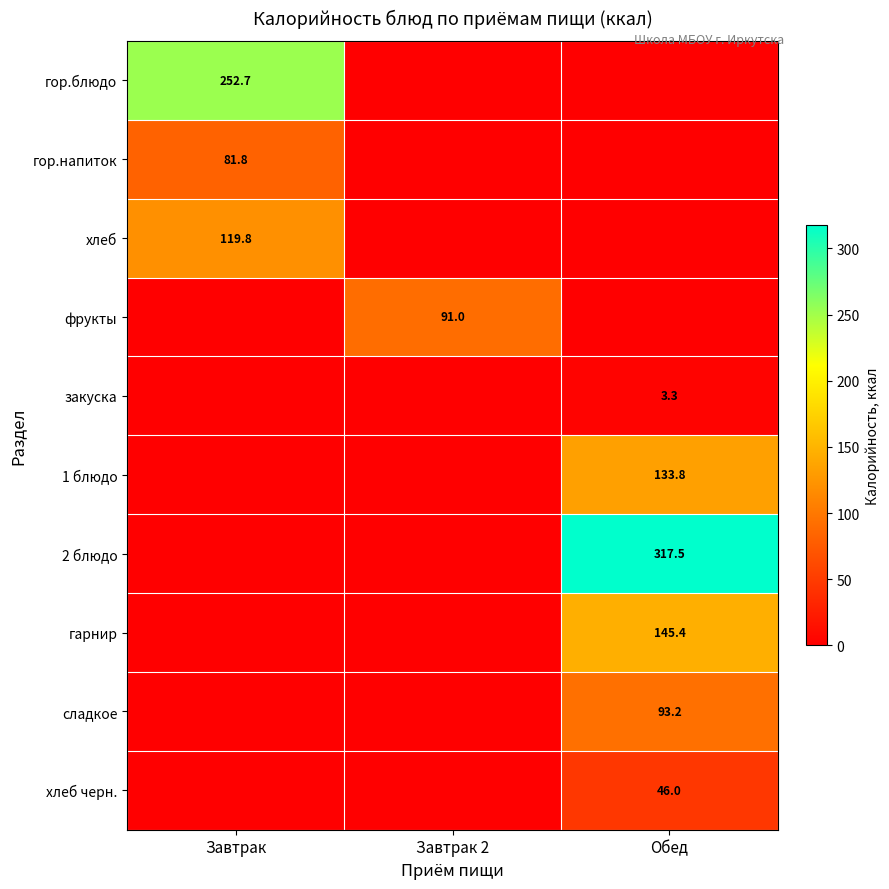

Is it true that хлеб equals 119.8 at Завтрак?

True